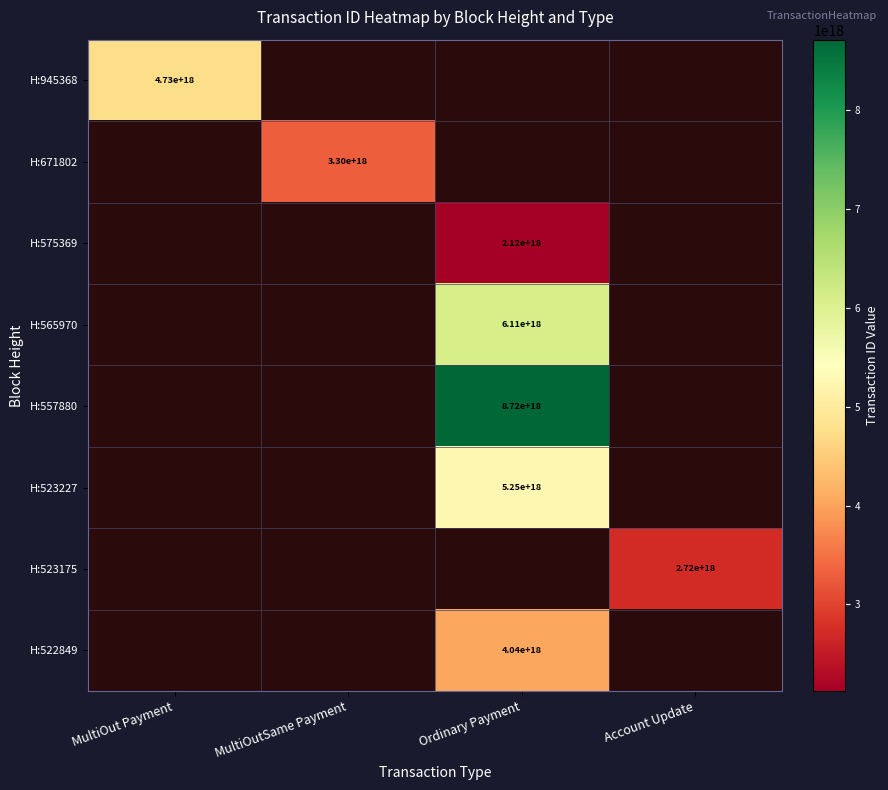

The H:523175 series shows 2720000000000000000 at Account Update. True or false?

True